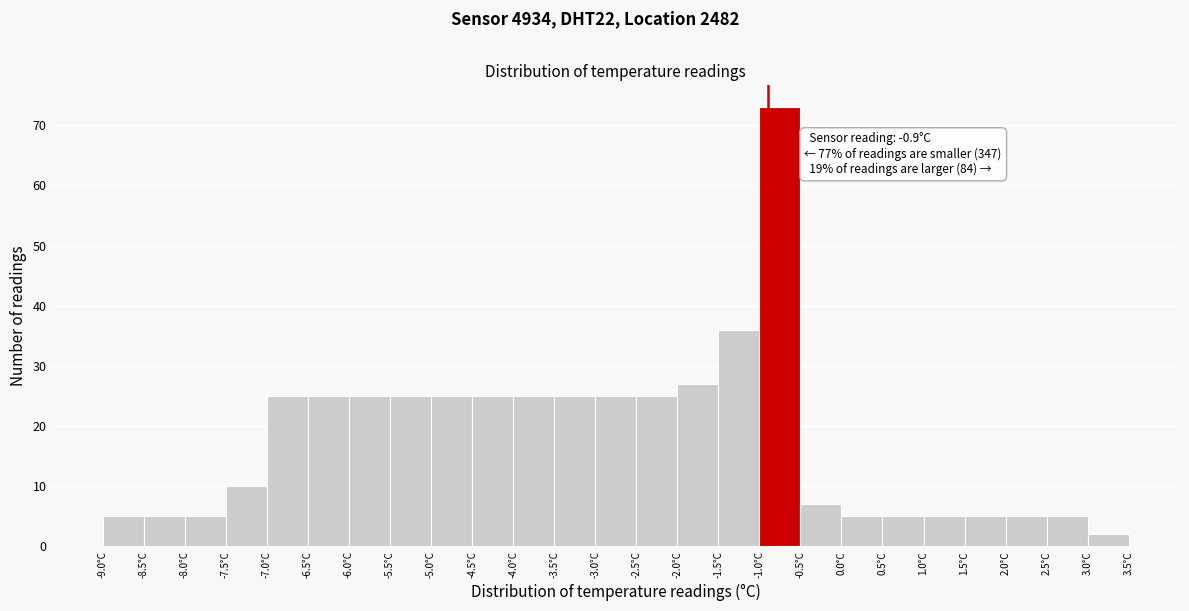

Over which range of the x-axis is the bar tallest?

-1.0 to -0.5